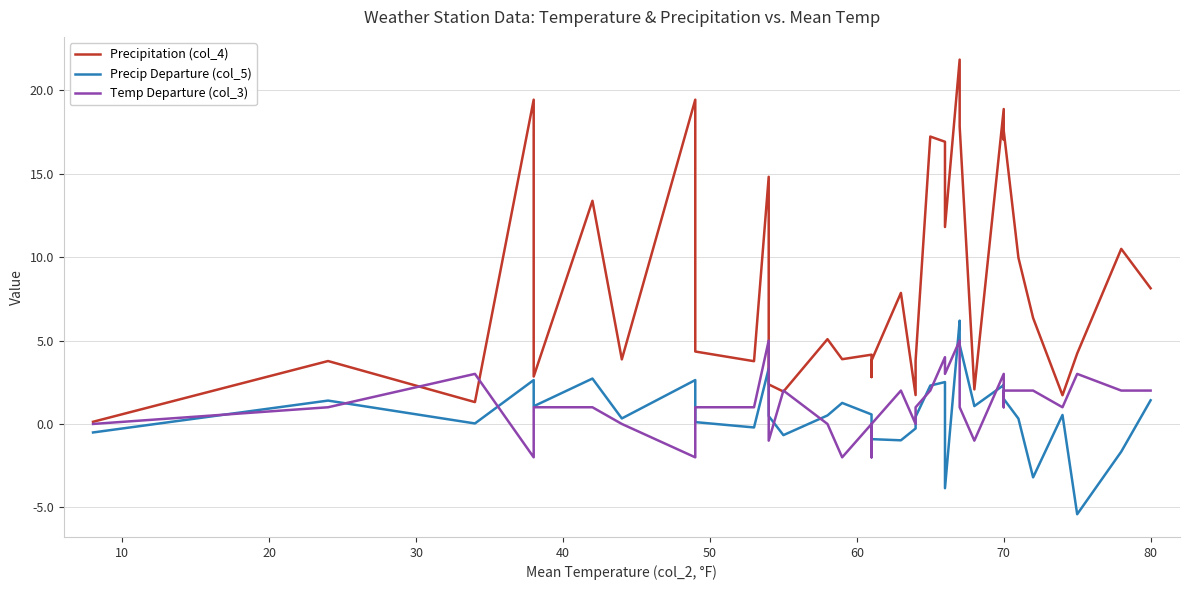

What is the maximum value shown in the chart?

21.8